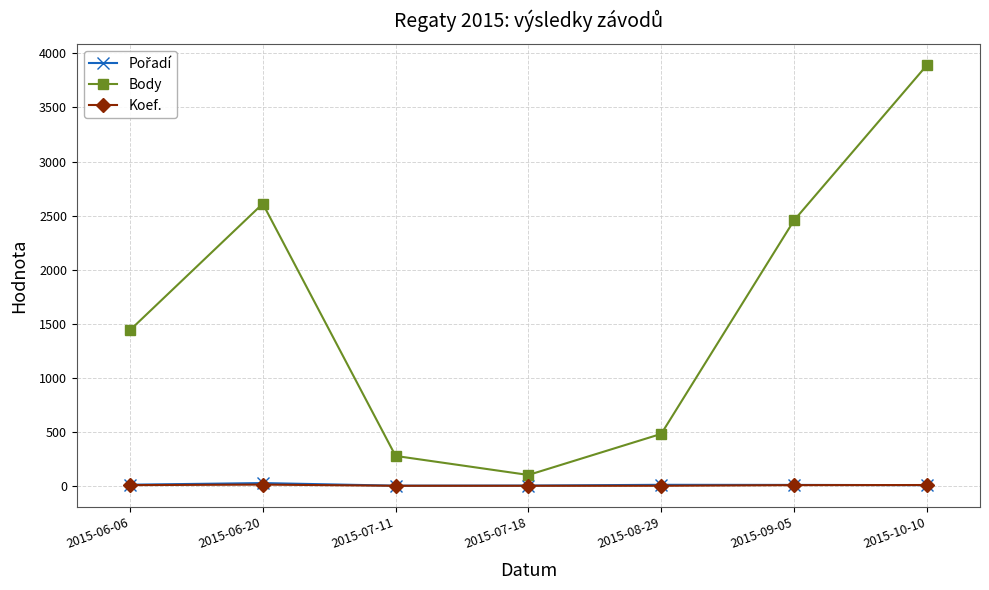

In Body, how many points are lower than both neighbors (excluding endpoints)?

1